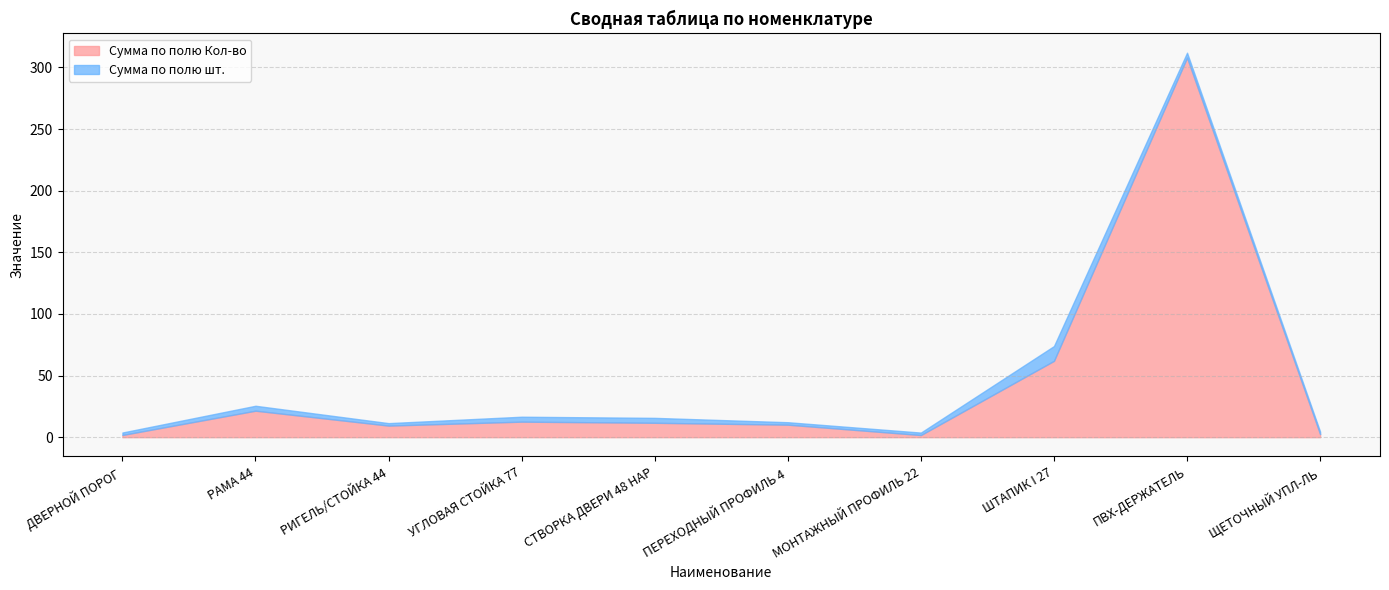

What is the maximum value shown in the chart?

308.0